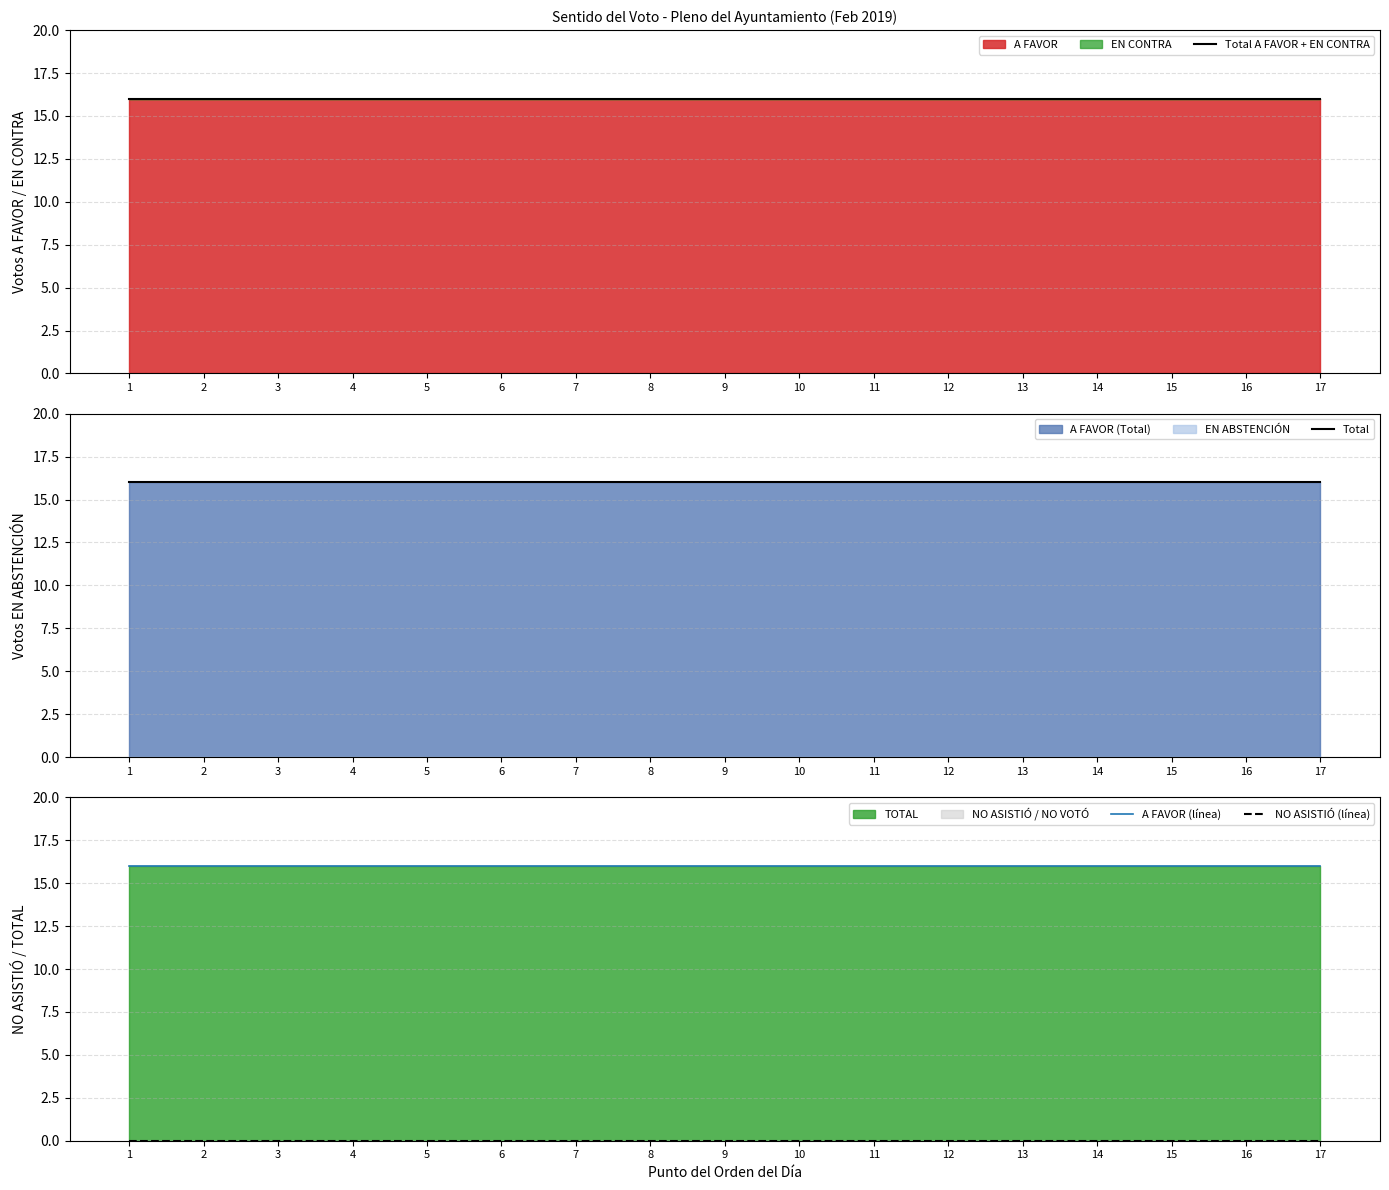

At which category is the sum across all series the highest?

1